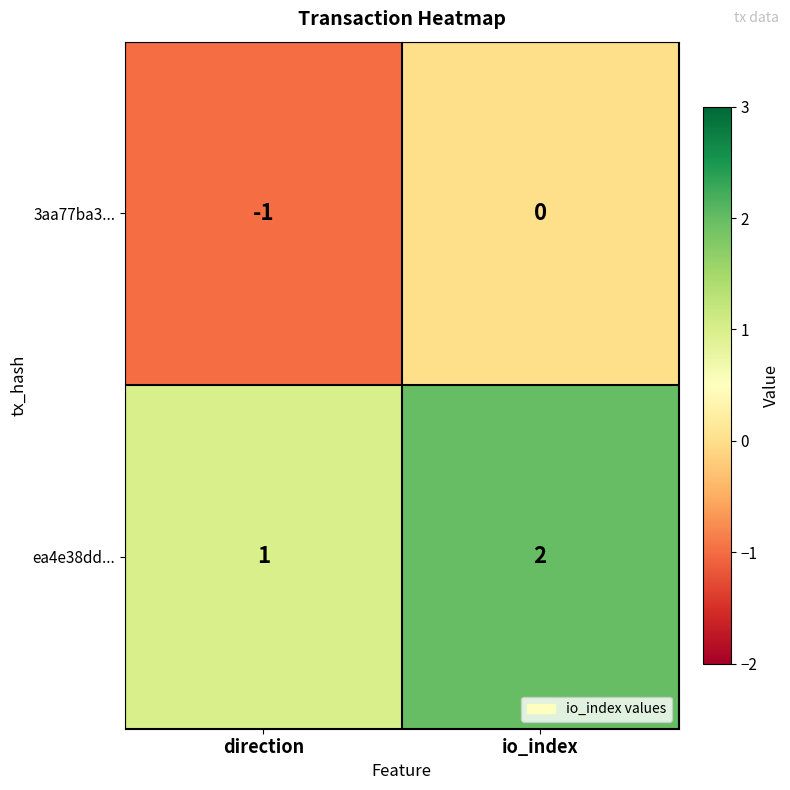

At io_index, list the series in order from largest to smallest.

ea4e38dd..., 3aa77ba3...